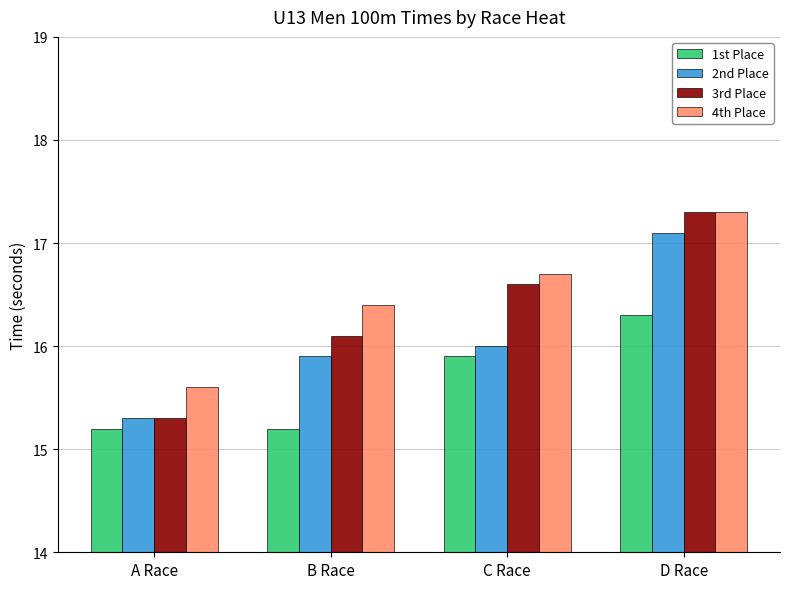

What is the average value of the 4th Place series?

16.5